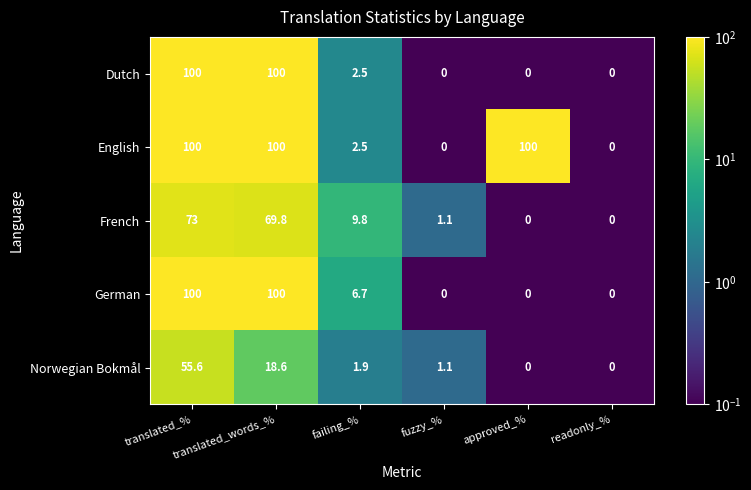

At how many categories does at least one series exceed 84?

3